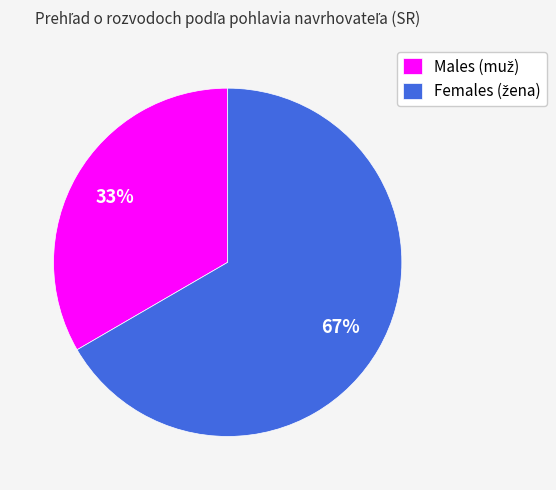

Is there a majority slice in this chart?

Yes